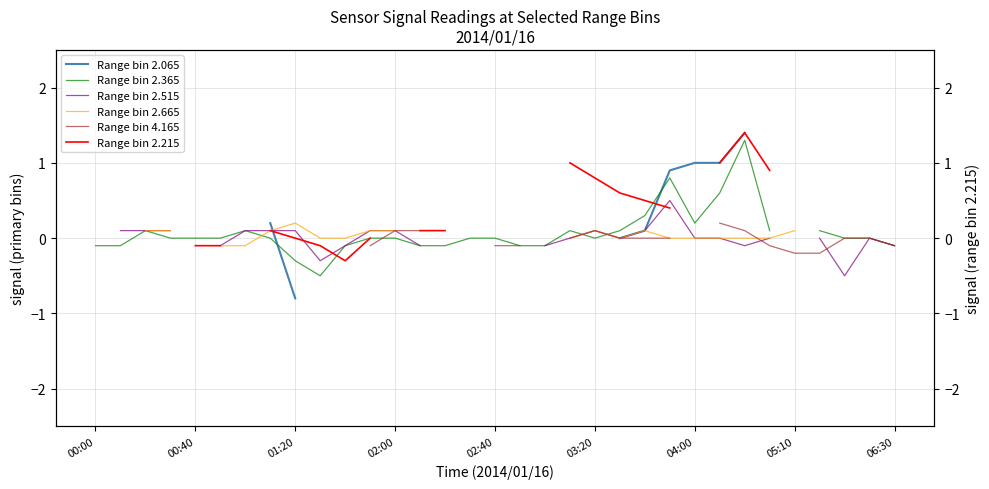

What is the lowest value of the Range bin 2.665 series?

-0.1